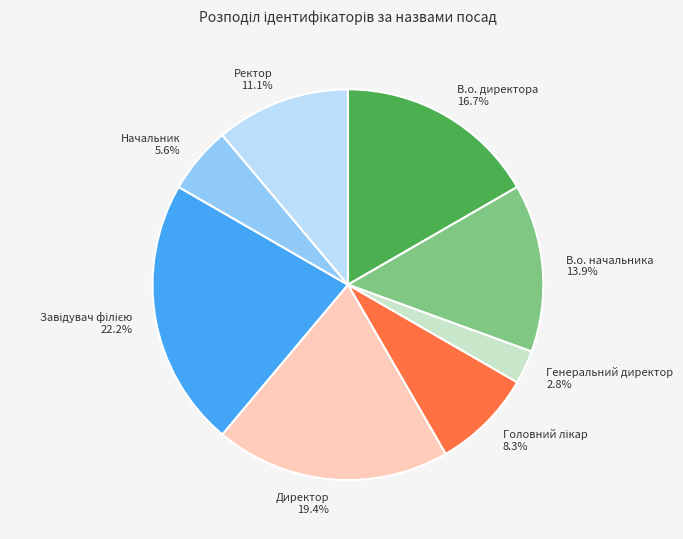

Does Директор represent more than half of the total?

No